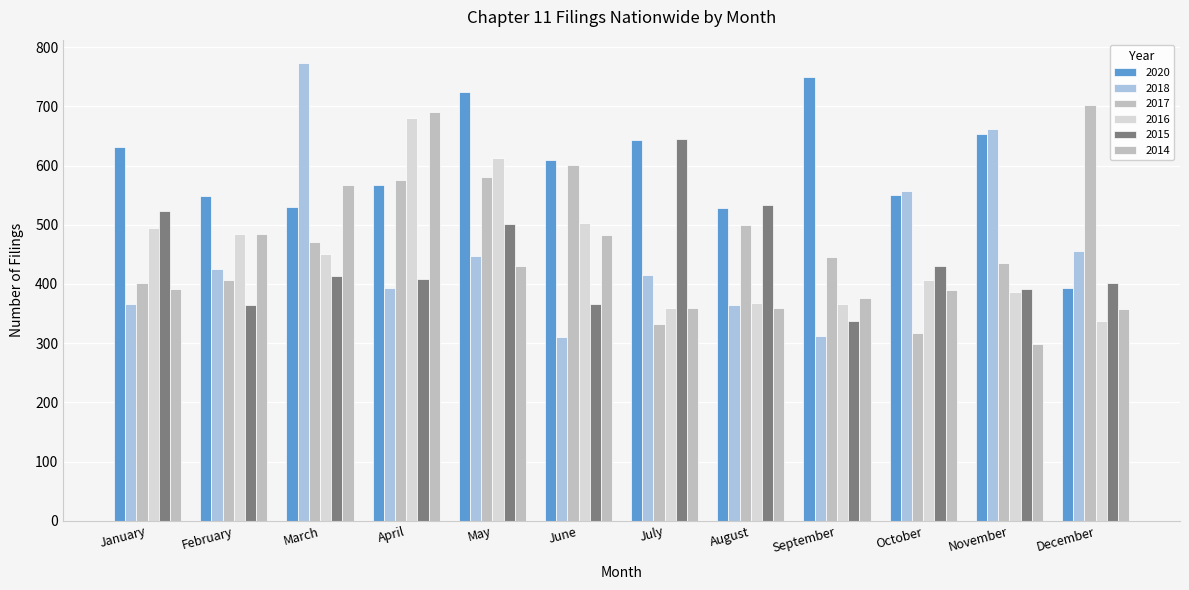

What is the minimum value for 2016?

338